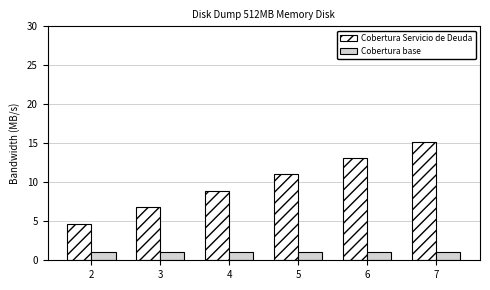

How many categories are shown in the chart?

6